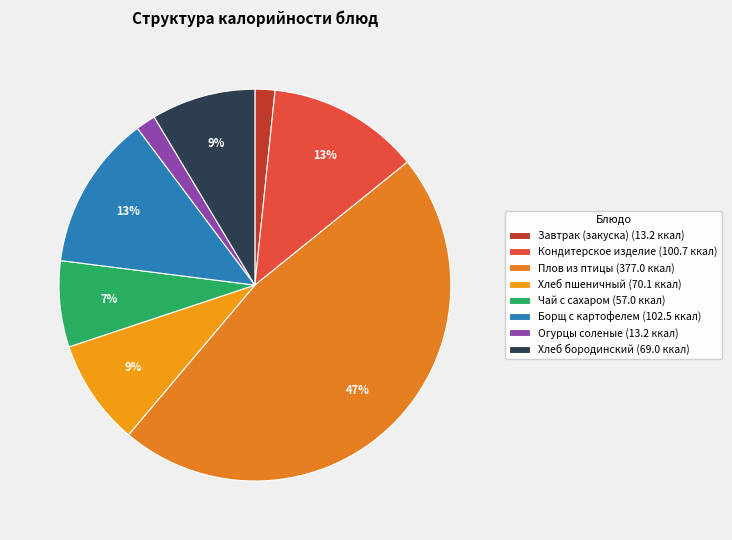

What percentage is NOT represented by Хлеб пшеничный?

91.3%